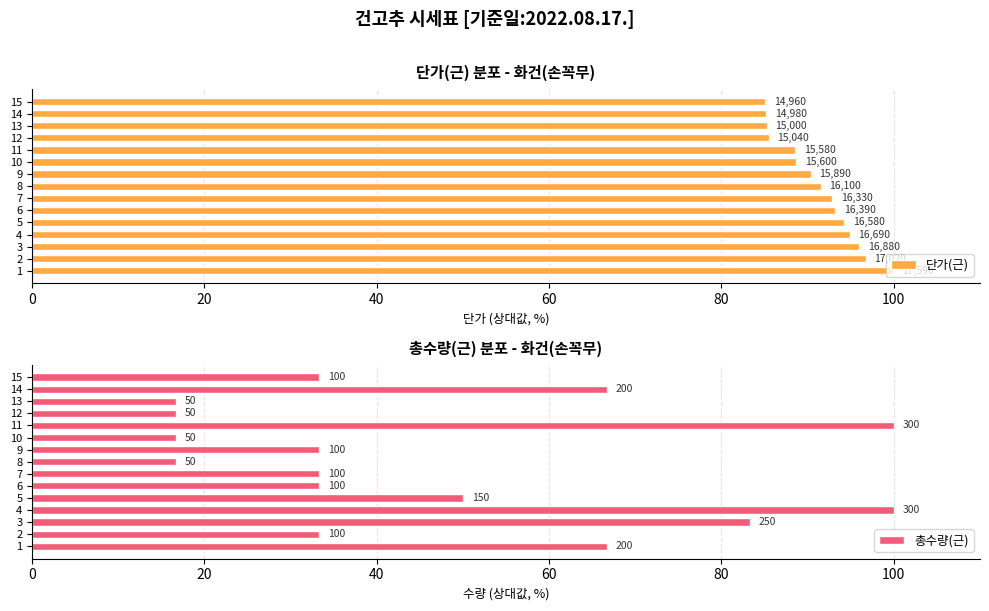

What is the sum of all 총수량(근) values?

700.0